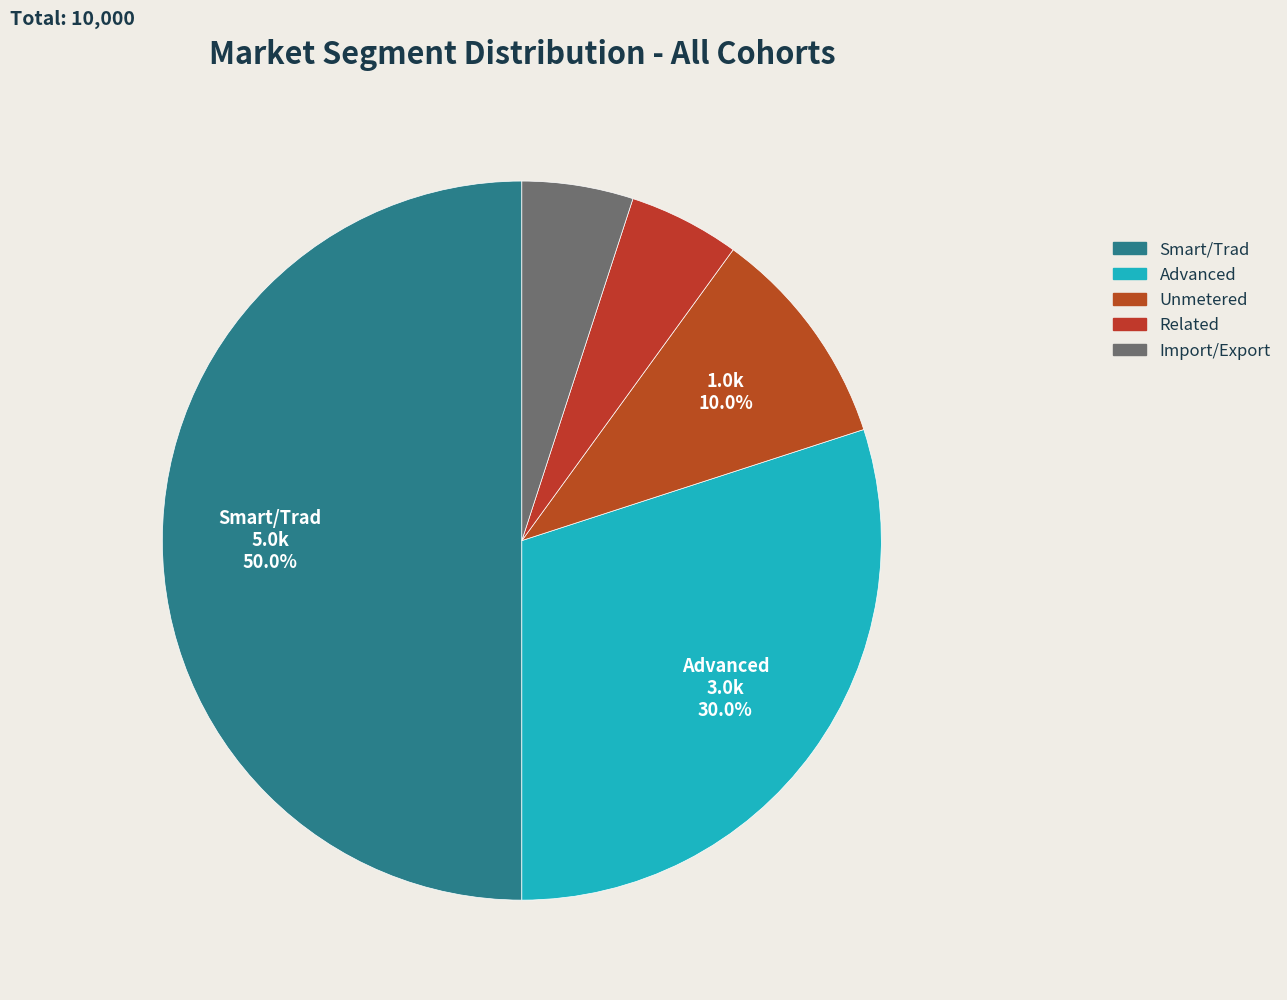

True or false: Smart/Trad accounts for 41% of the total.

False